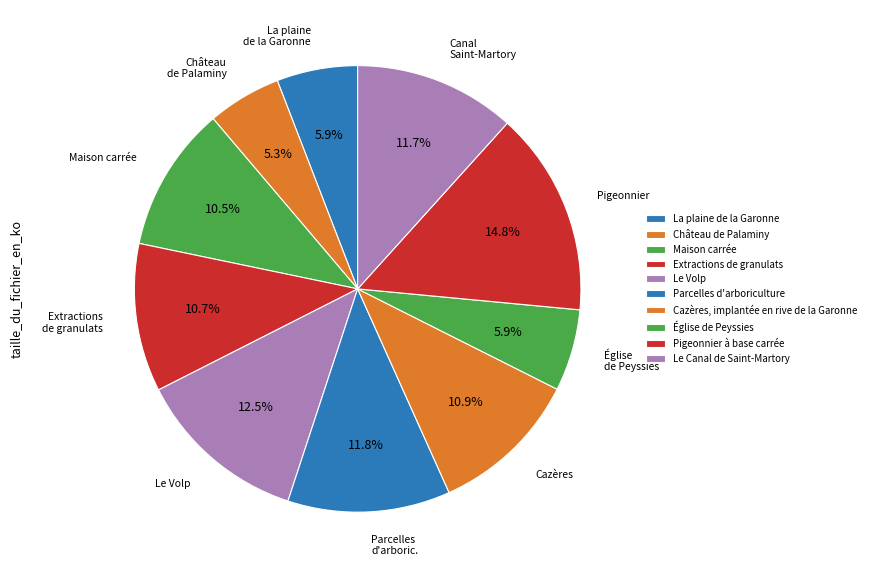

Is there a majority slice in this chart?

No